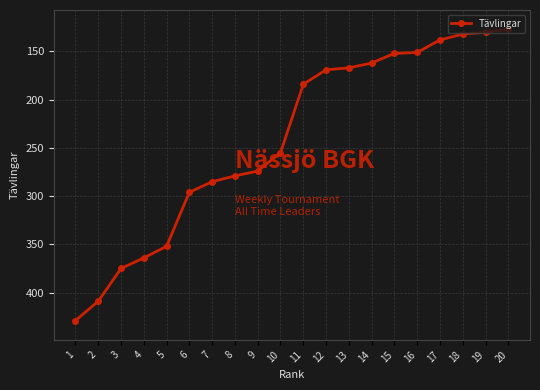

Is it true that the value at 19 is 187?

False